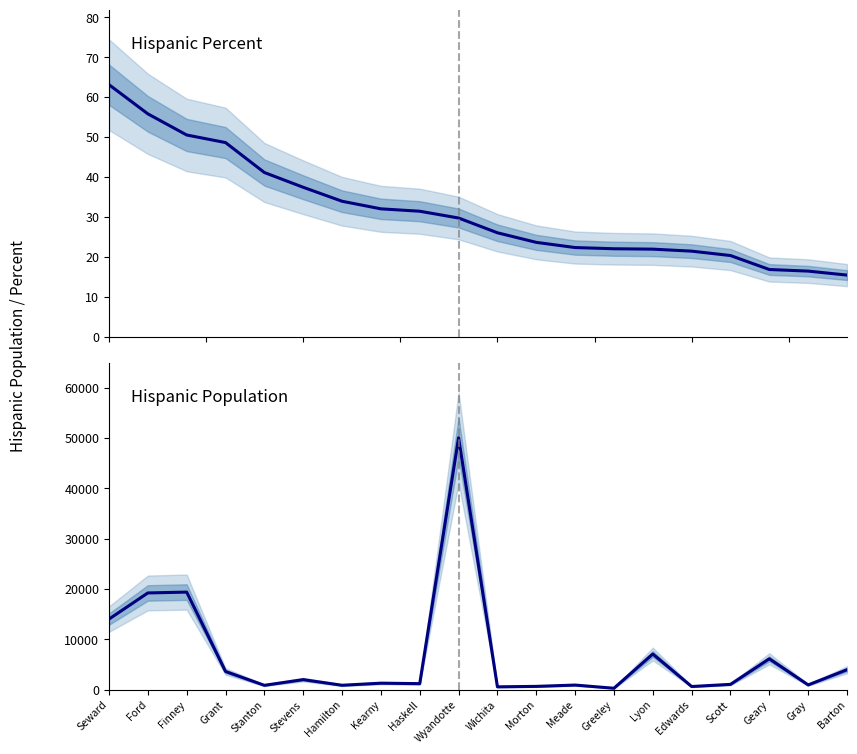

Is the value of Hispanic Percent at Grant greater than the value of Hispanic Population at Stevens?

No